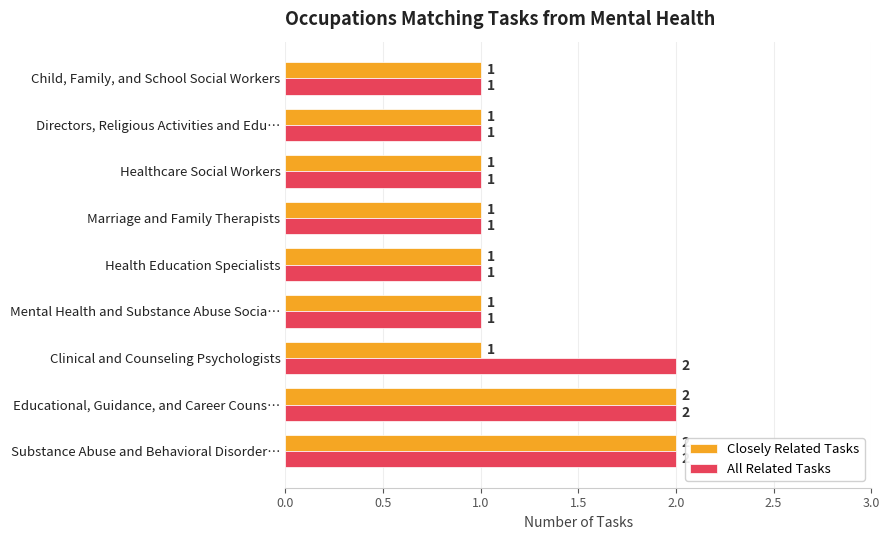

How many distinct data groups are displayed?

2